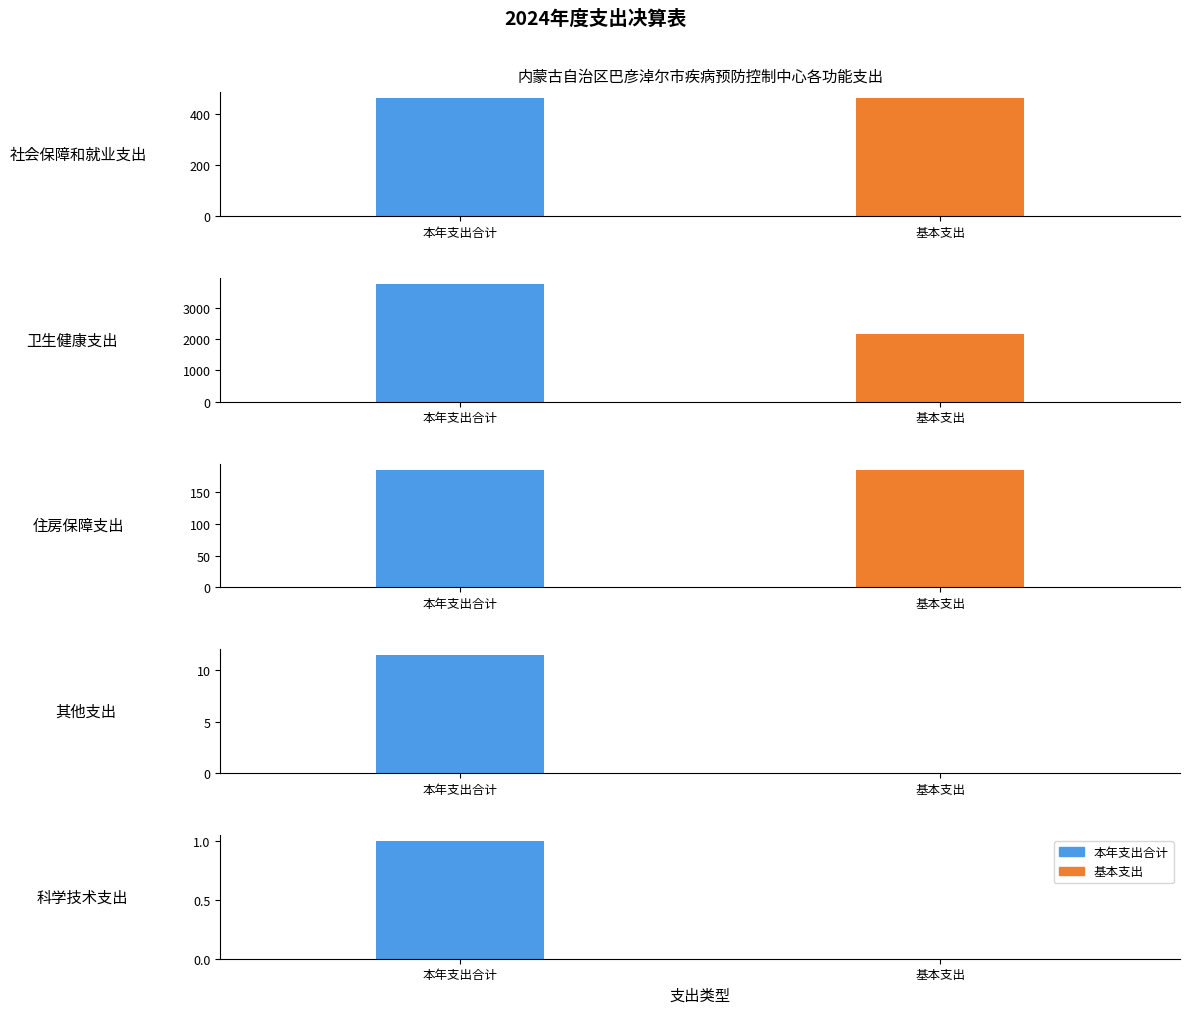

What position from the right is 其他支出?

2